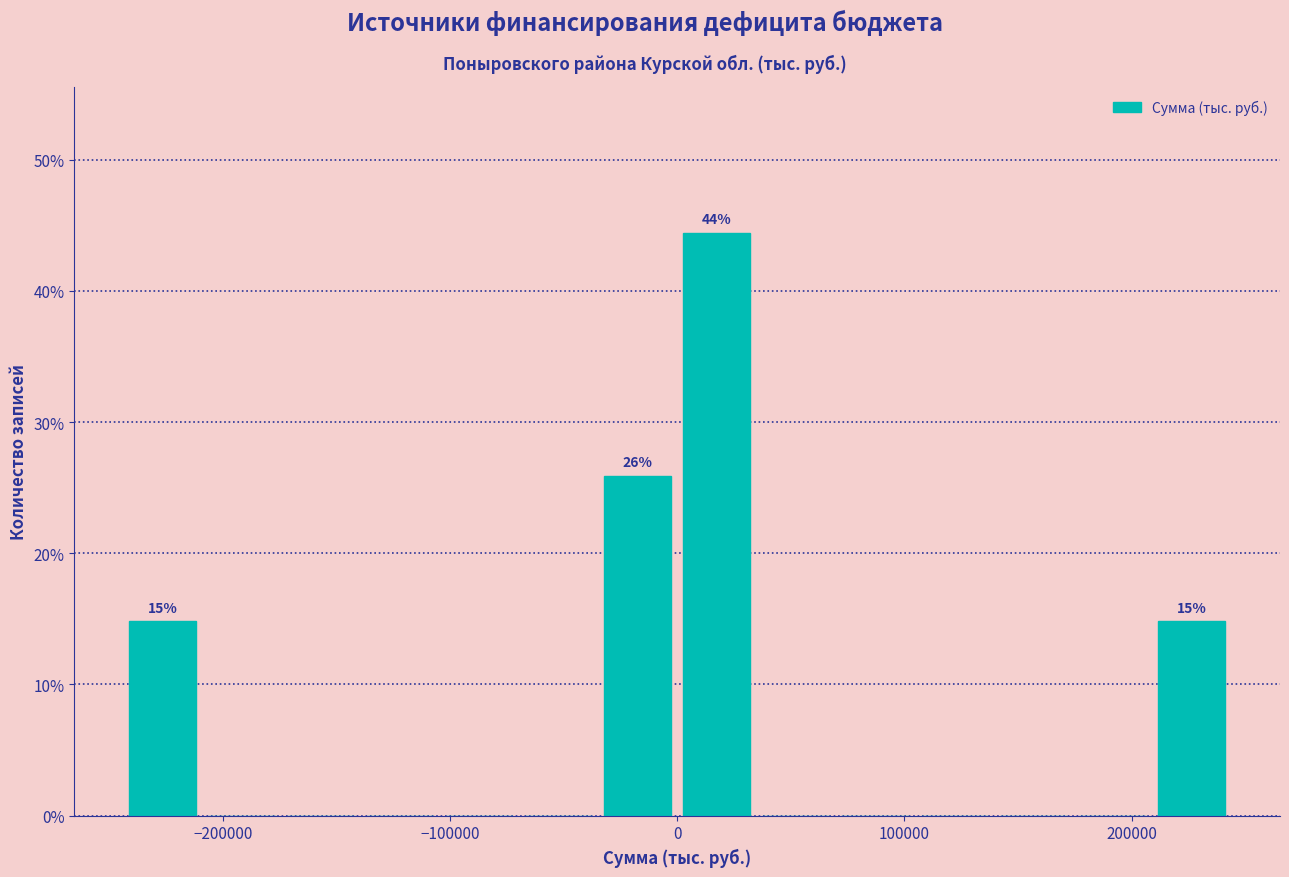

Around what value on the x-axis is the tallest bar? Give the approximate position of its centre, as read against the axis.

20000